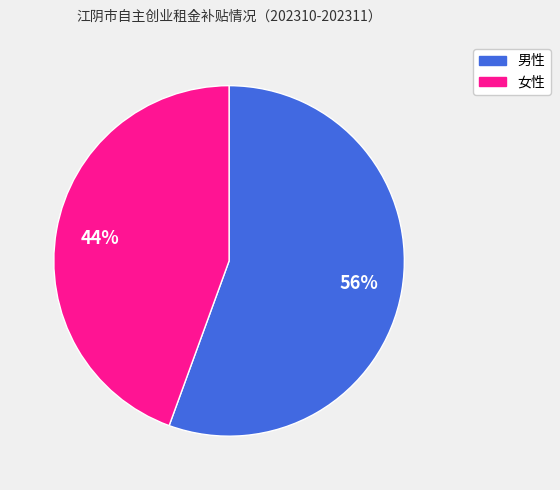

Do 女性 and 男性 together represent more than half of the pie?

Yes